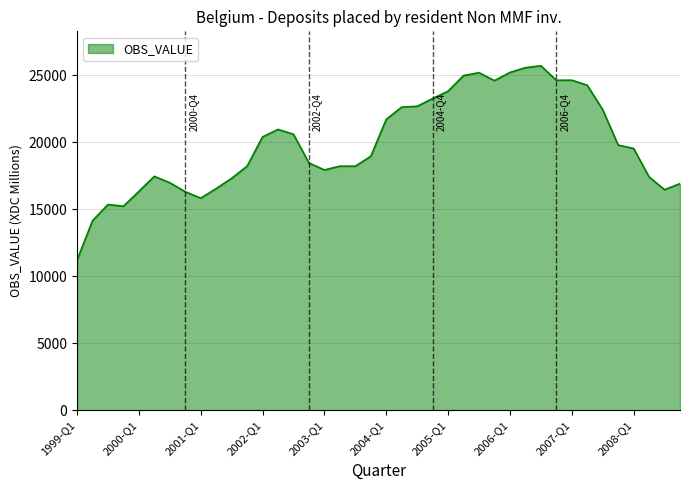

What is the difference between the maximum and minimum values?

14505.7